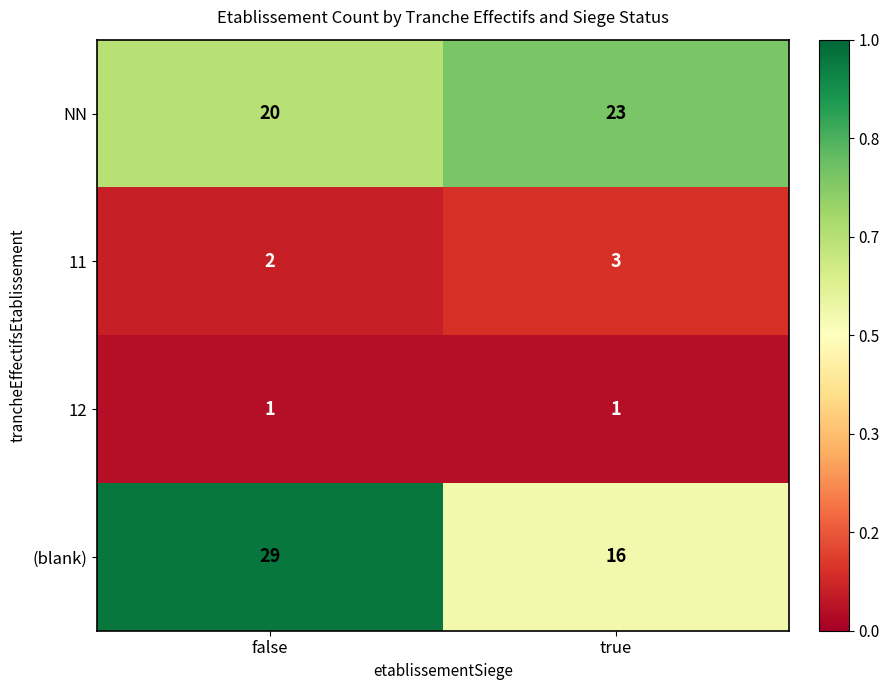

Which series has the largest total across all categories?

(blank)